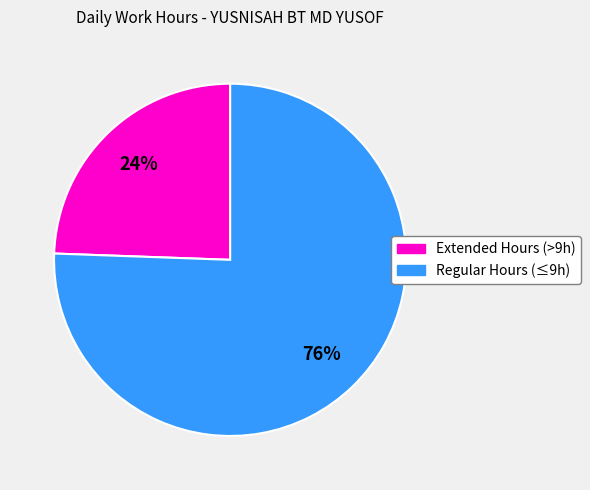

Does any single category account for the majority?

Yes